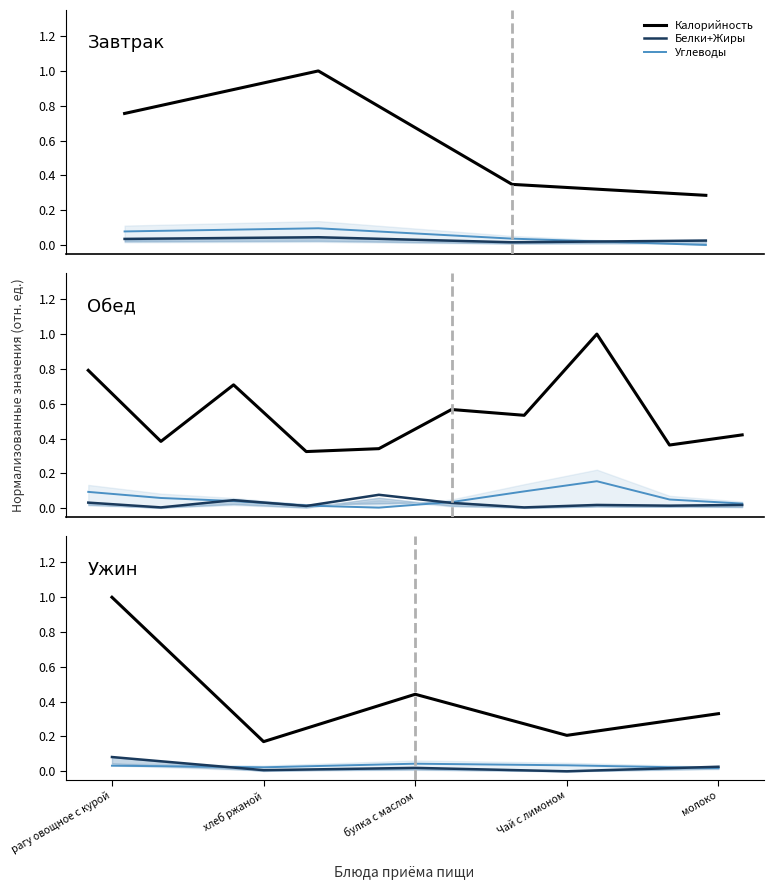

What is the label of the 4th point from the right?

хлеб ржаной